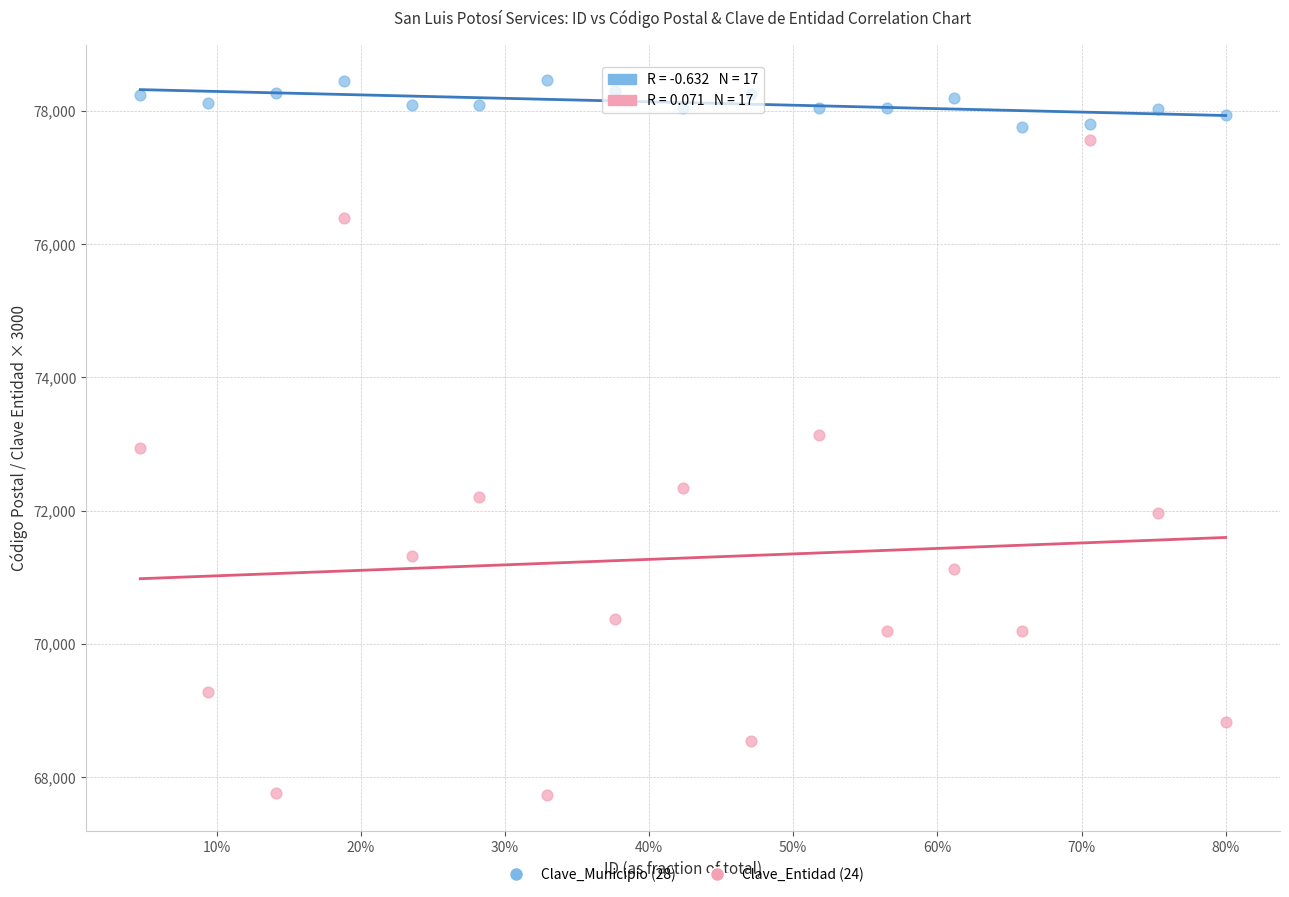

Which series has the widest spread of Y values?

Clave_Entidad (24)